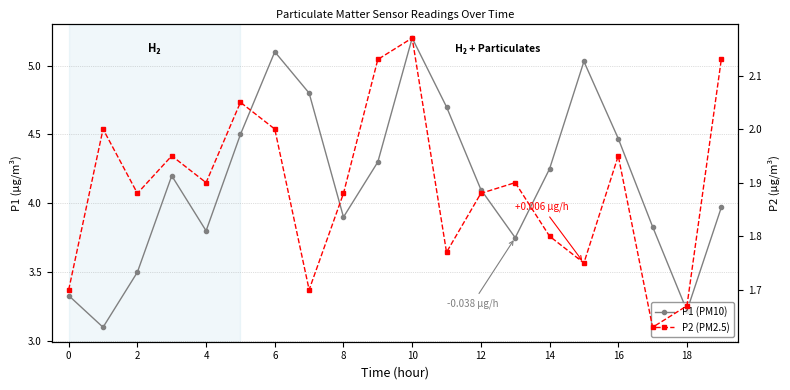

Between 12 and 11, which series saw the biggest shift?

P1 (PM10)